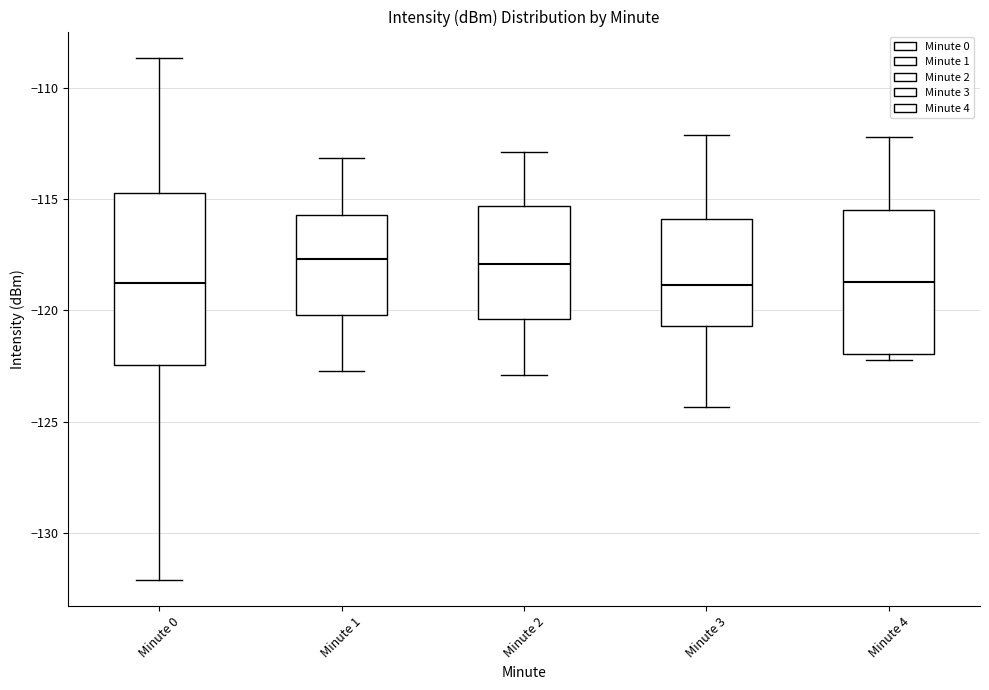

Reading left to right, read every box against the y-axis: the position of its median line, the range the box covers, and the ends of its whiskers. The values are not printed on the chart, so give them approximately, as read against the axis.

Minute 0: median -119.0, box -122.5 to -114.5, whiskers -132.0 to -108.5
Minute 1: median -117.5, box -120.0 to -115.5, whiskers -122.5 to -113.0
Minute 2: median -118.0, box -120.5 to -115.5, whiskers -123.0 to -113.0
Minute 3: median -119.0, box -120.5 to -116.0, whiskers -124.5 to -112.0
Minute 4: median -118.5, box -122.0 to -115.5, whiskers -122.0 (just below the box's lower edge) to -112.0